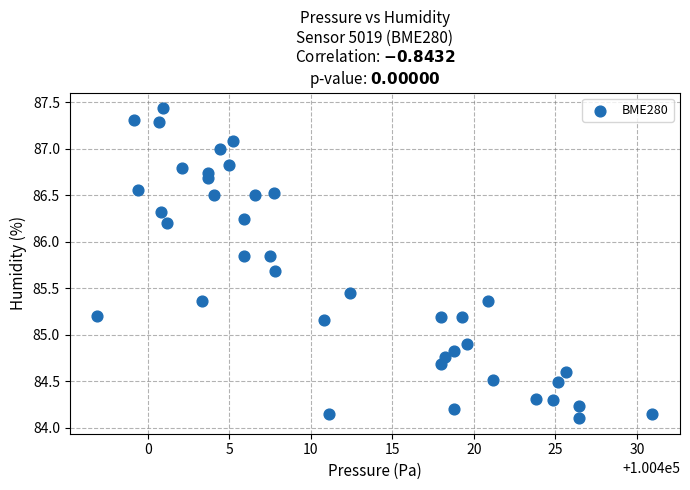

What Y value in the scatter plot is closest to 85?

84.9